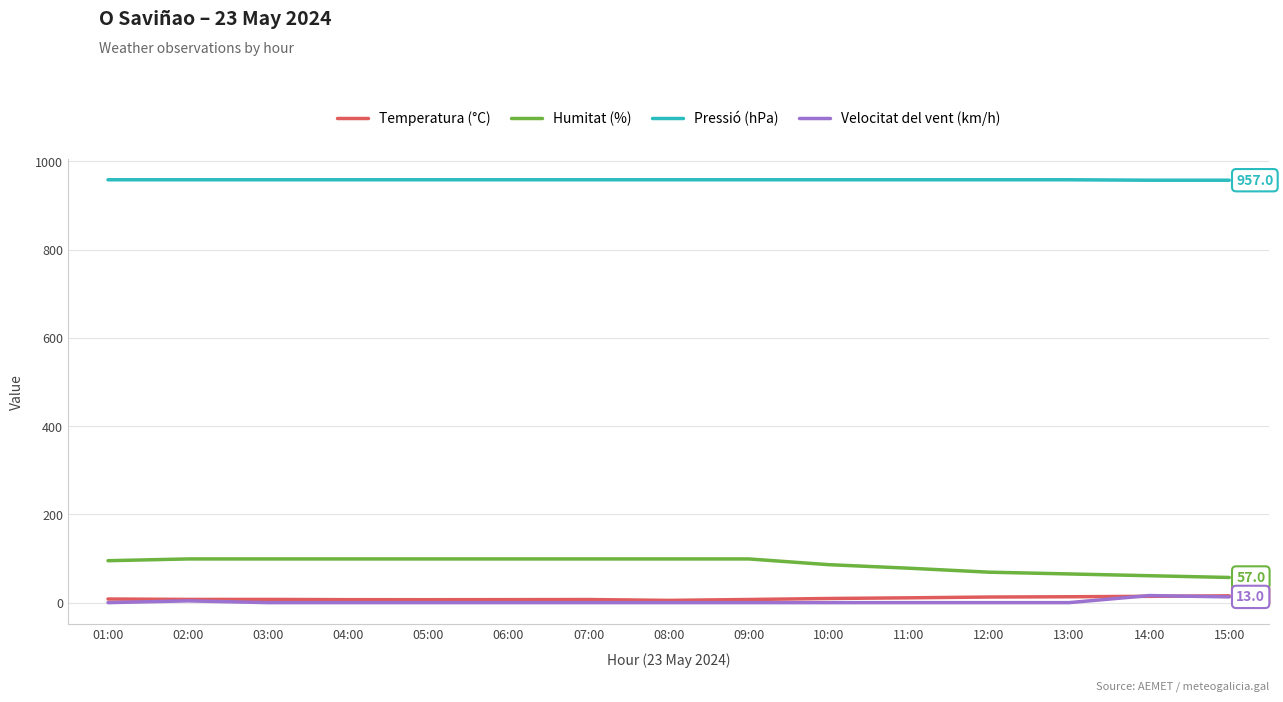

What is the average value of the Velocitat del vent (km/h) series?

2.2